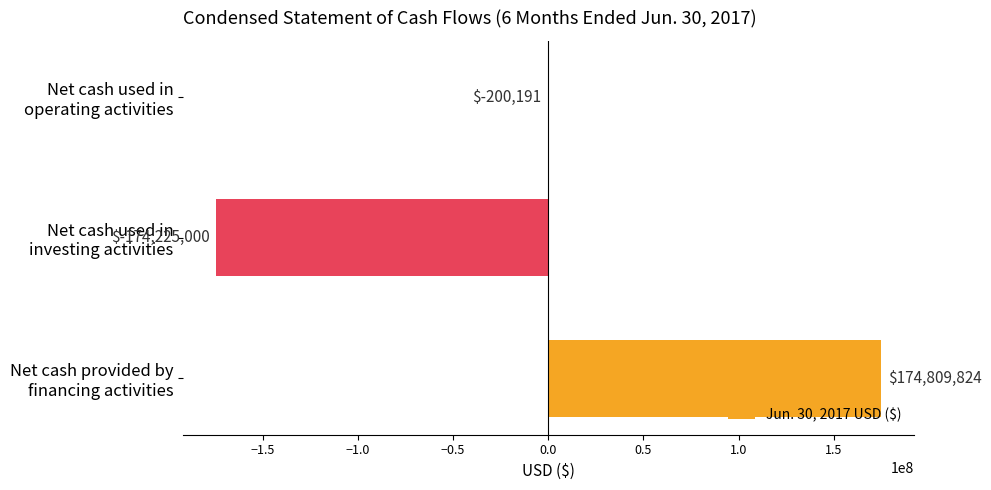

What is the maximum value shown in the chart?

174809824